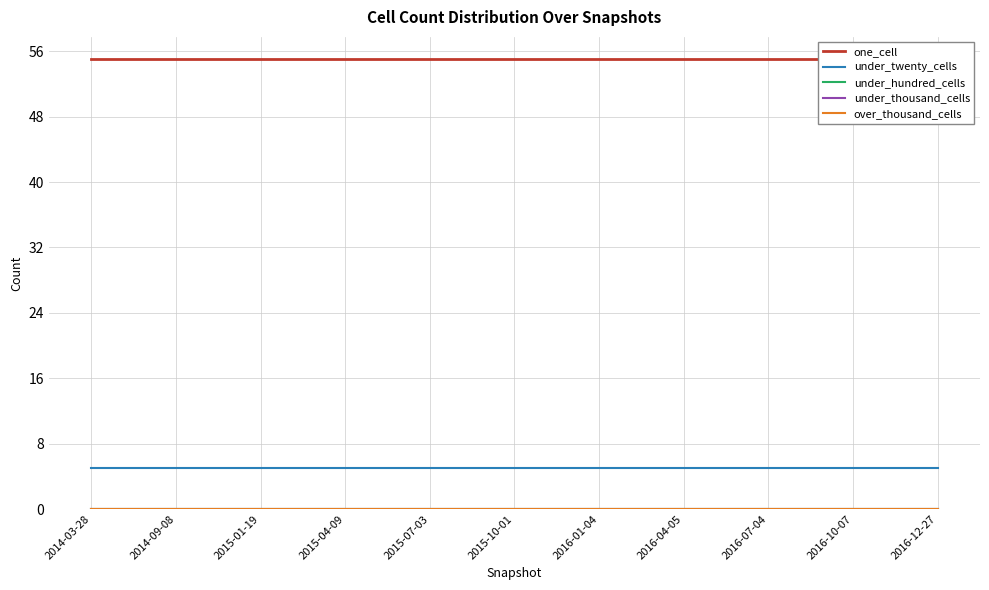

At which category is the sum across all series the highest?

2014-03-28